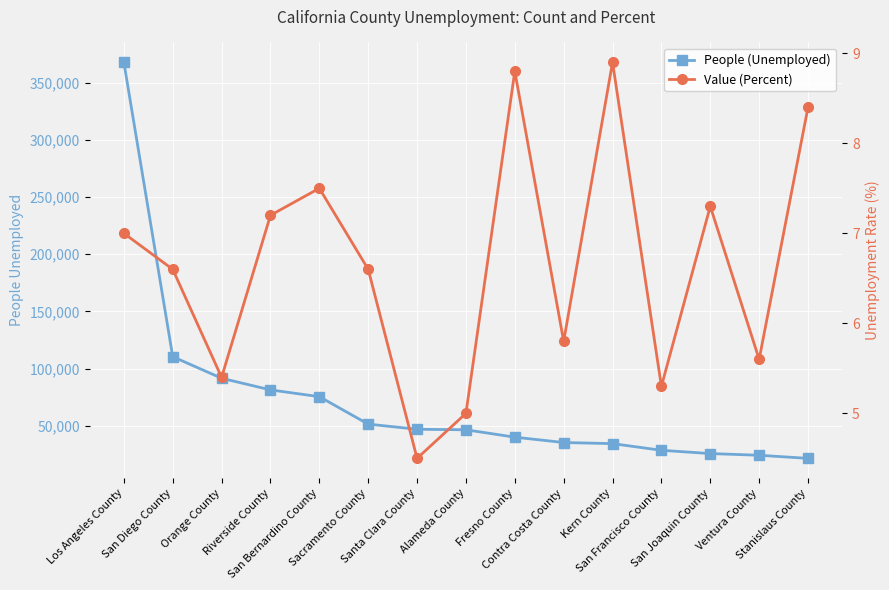

Between Stanislaus County and Fresno County, which is larger?

Fresno County